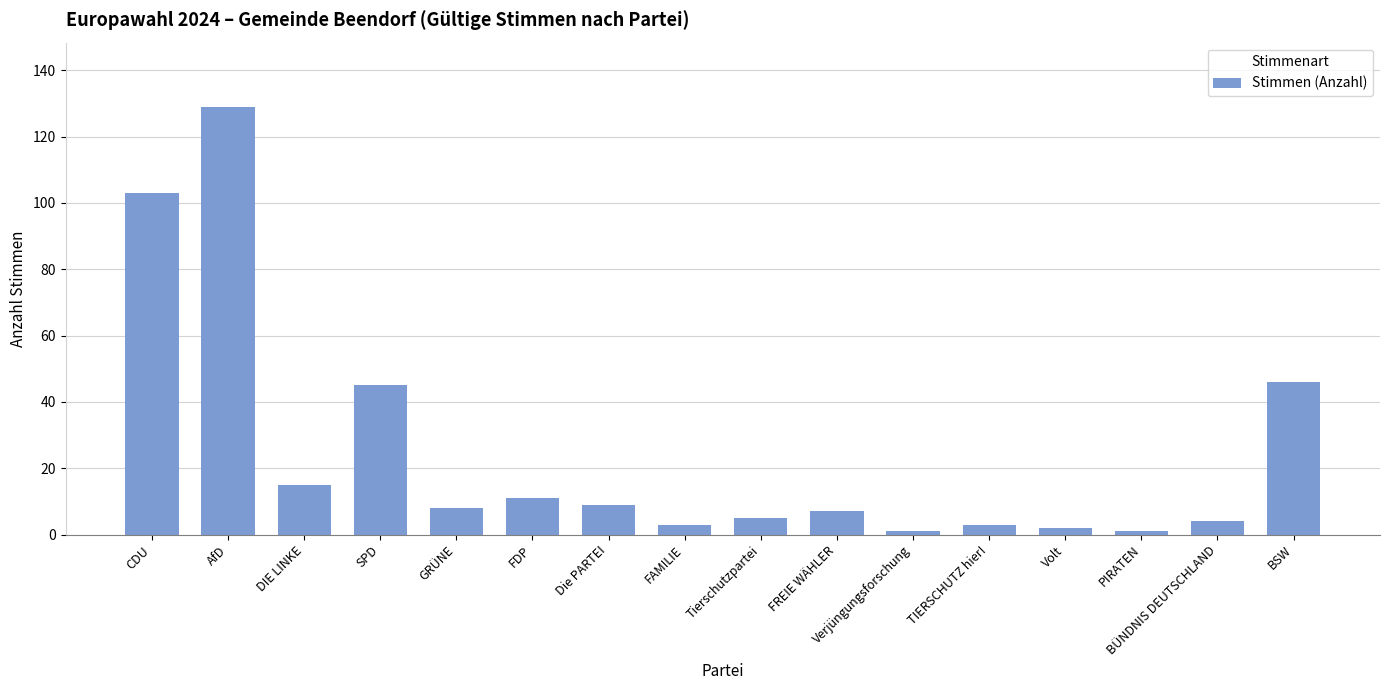

What is the greatest value displayed?

129